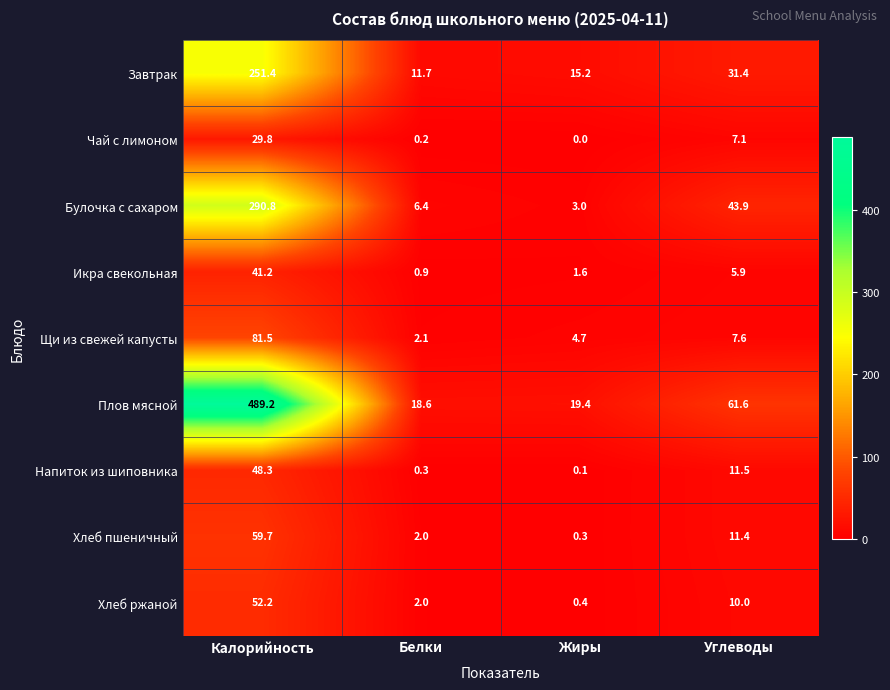

What is the difference between the second highest and second lowest values in the Хлеб ржаной series?

8.0